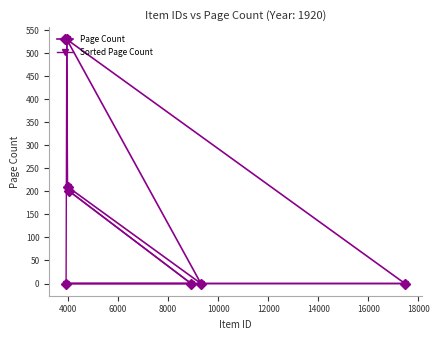

What is the difference between the maximum and second lowest values in the Sorted Page Count series?

530